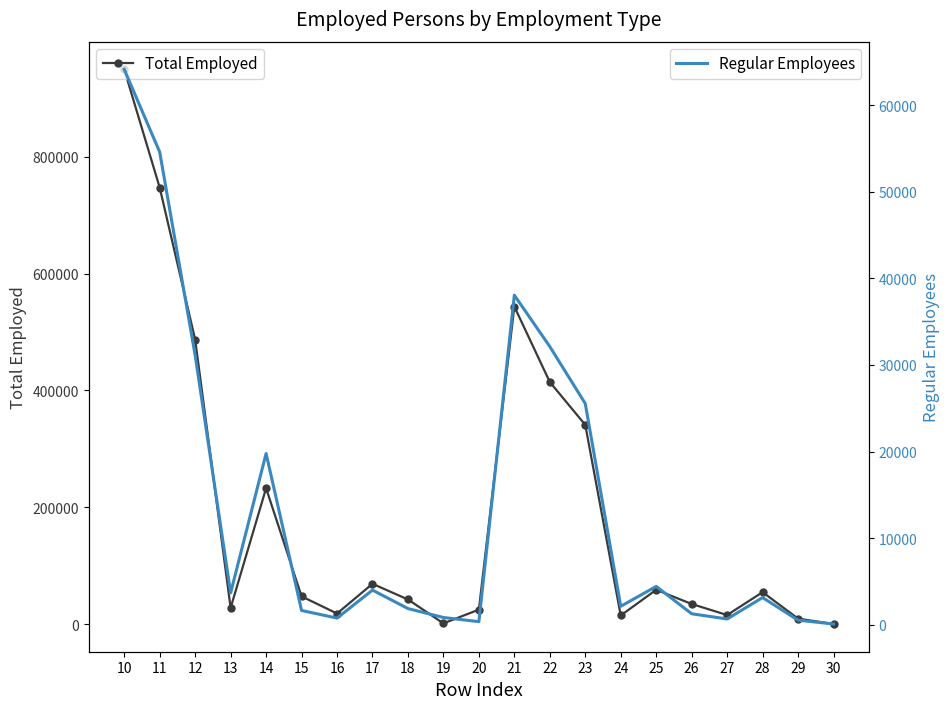

Between 18 and 19, which series saw the biggest shift?

Total Employed